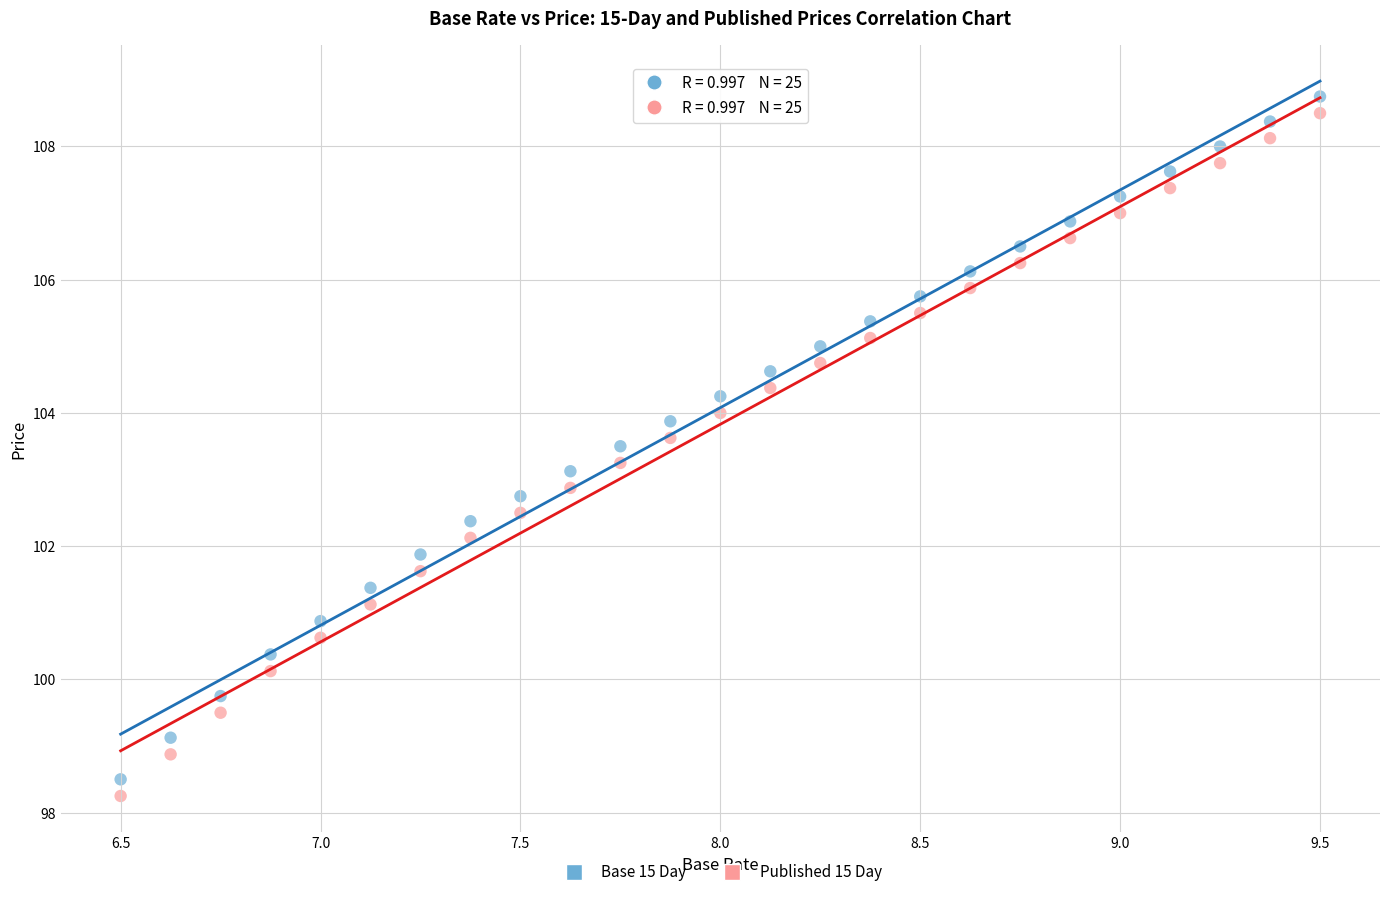

Which series contains the lowest Y value?

Published 15 Day